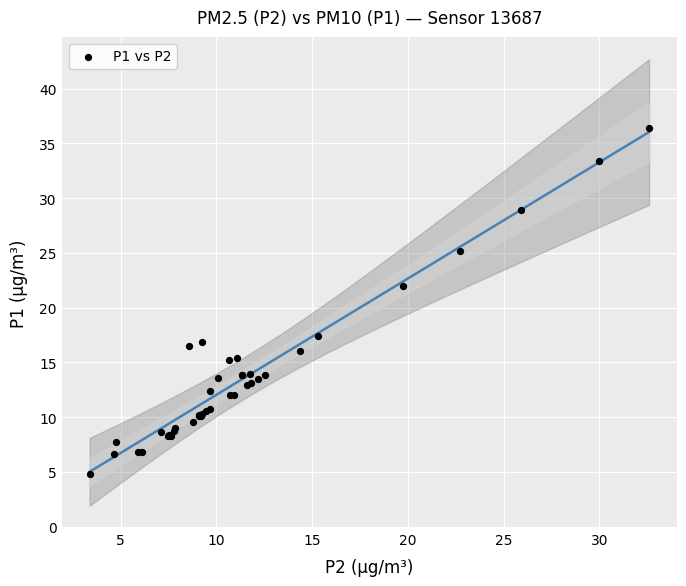

What Y value in the scatter plot is closest to 20?

22.0